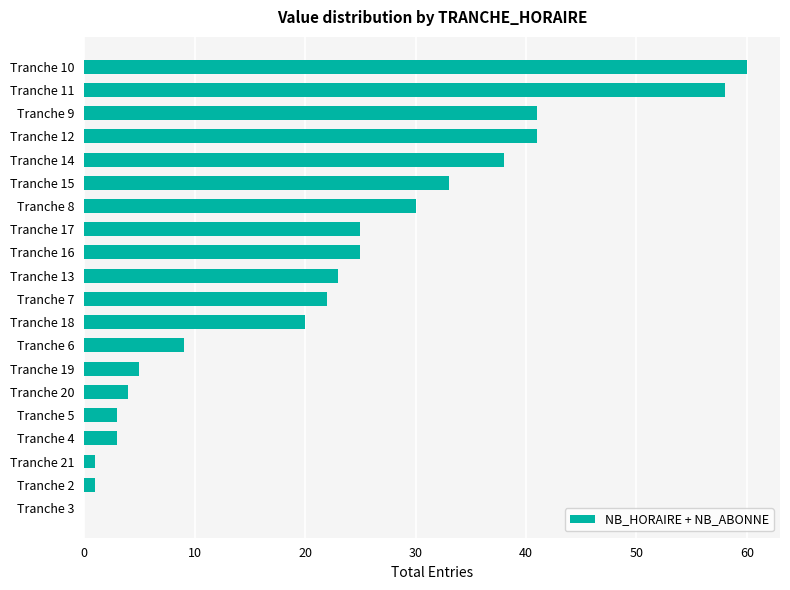

How many data points does each series have?

20